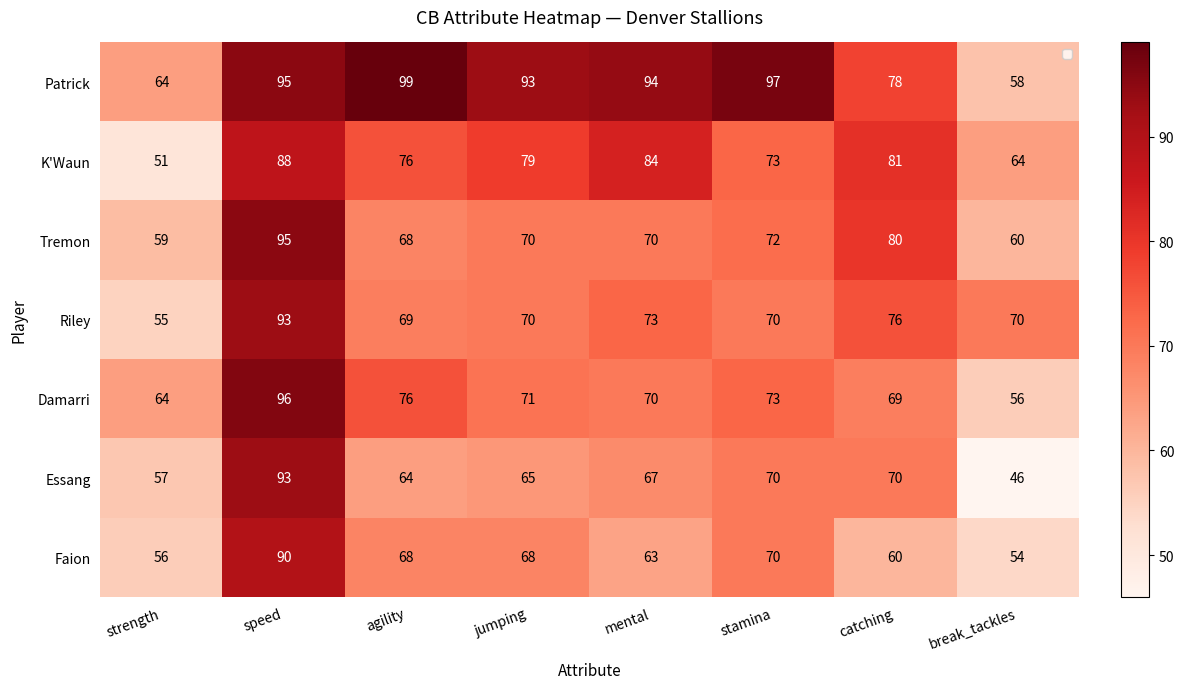

What is the sum of the Essang values at mental and break_tackles?

113